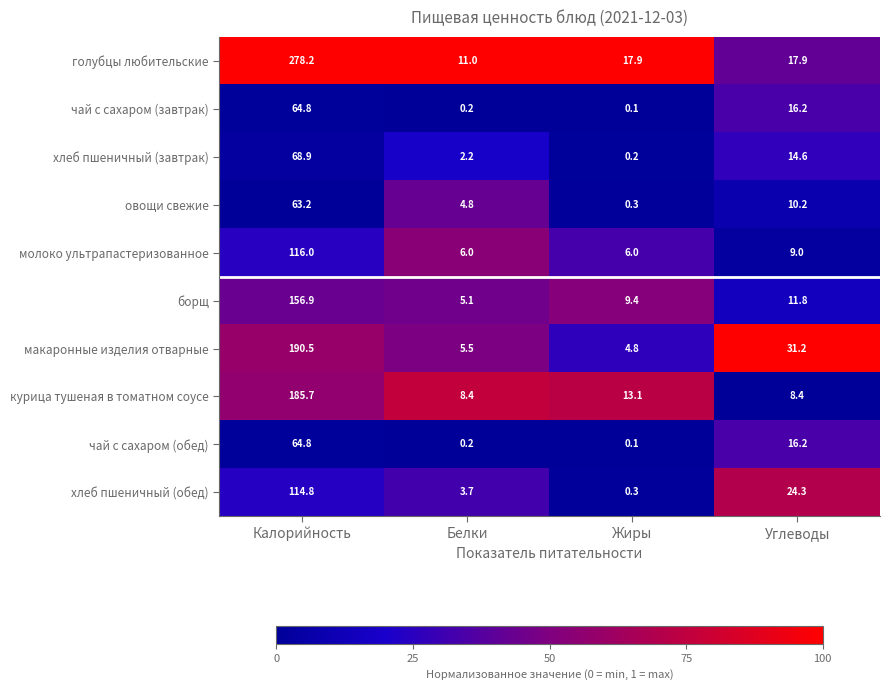

At which category is the sum across all series the highest?

Калорийность